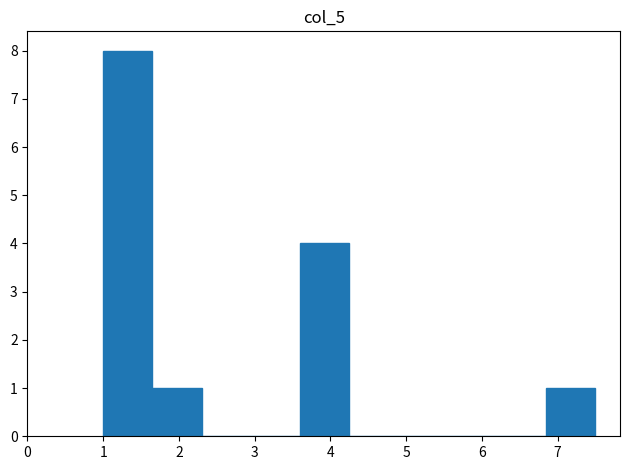

Reading left to right, transcribe this chart: for each bar, give the range it covers on the x-axis and its height. Neither the bar edges nor the heights are printed on the chart, so give them approximately, as read against the axes.

1.00 to 1.65: 8
1.65 to 2.30: 1
2.30 to 2.95: 0
2.95 to 3.60: 0
3.60 to 4.25: 4
4.25 to 4.90: 0
4.90 to 5.55: 0
5.55 to 6.20: 0
6.20 to 6.85: 0
6.85 to 7.50: 1